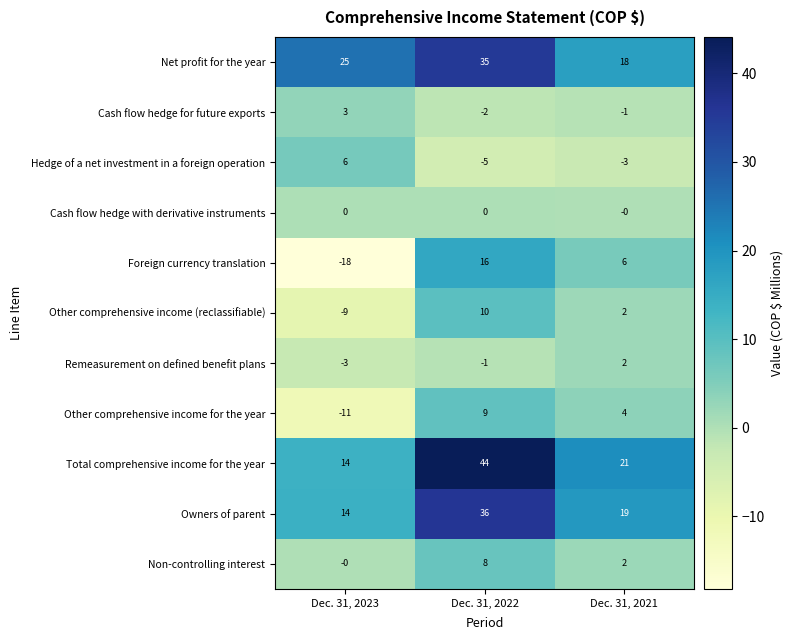

At which category is the sum across all series the highest?

Dec. 31, 2022